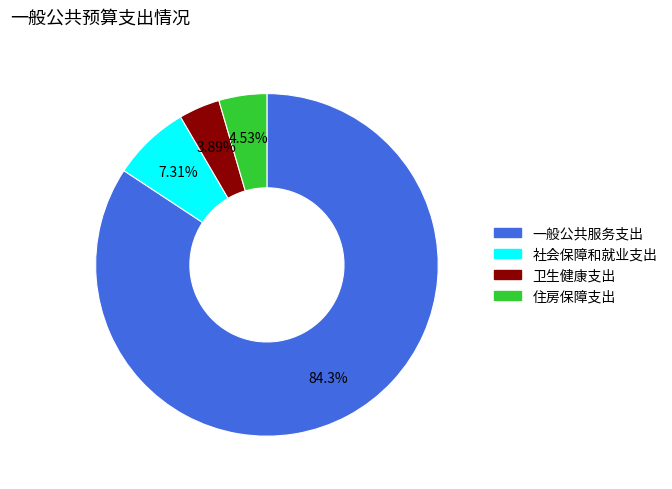

Does 一般公共服务支出 represent more than half of the total?

Yes